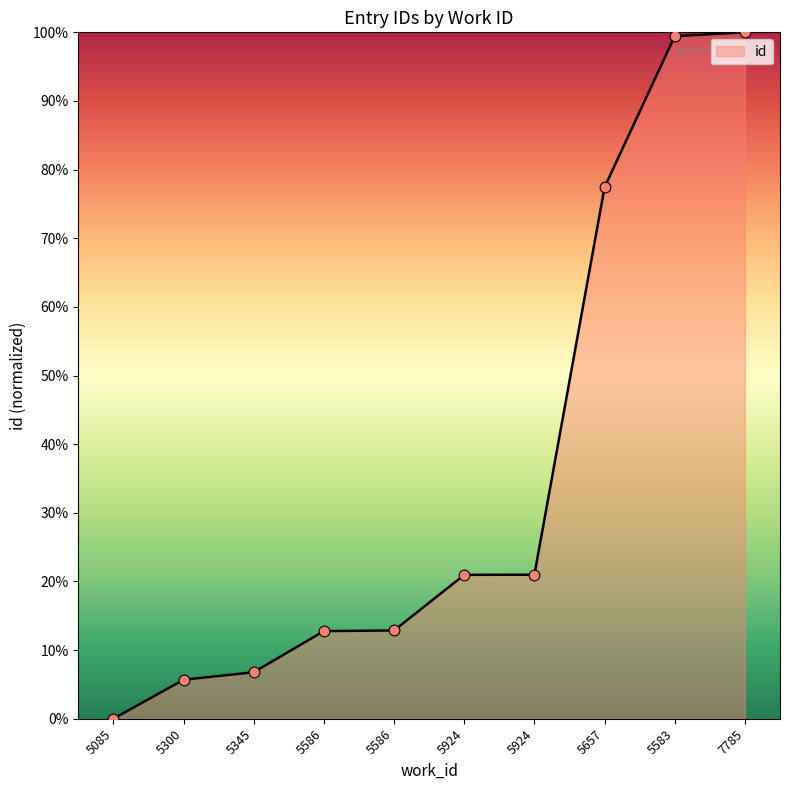

What is the ratio of the value at 5345 to the value at 5586?

0.5